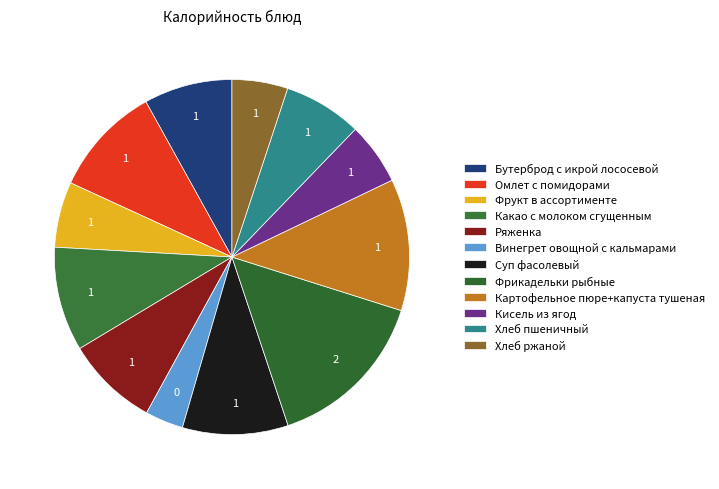

How much of the chart is everything except Хлеб ржаной?

94.9%